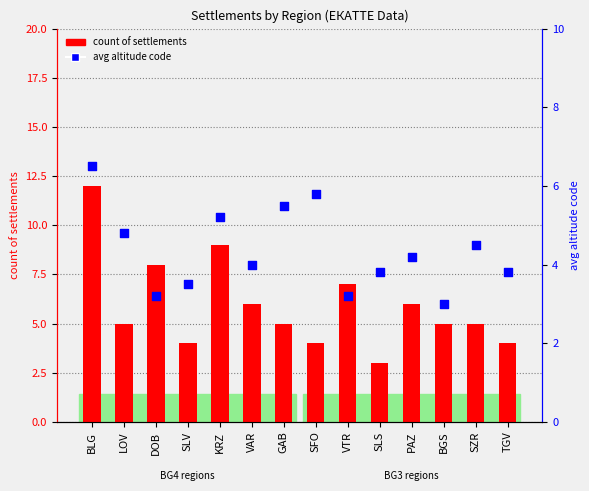

At how many categories does at least one series exceed 3?

14